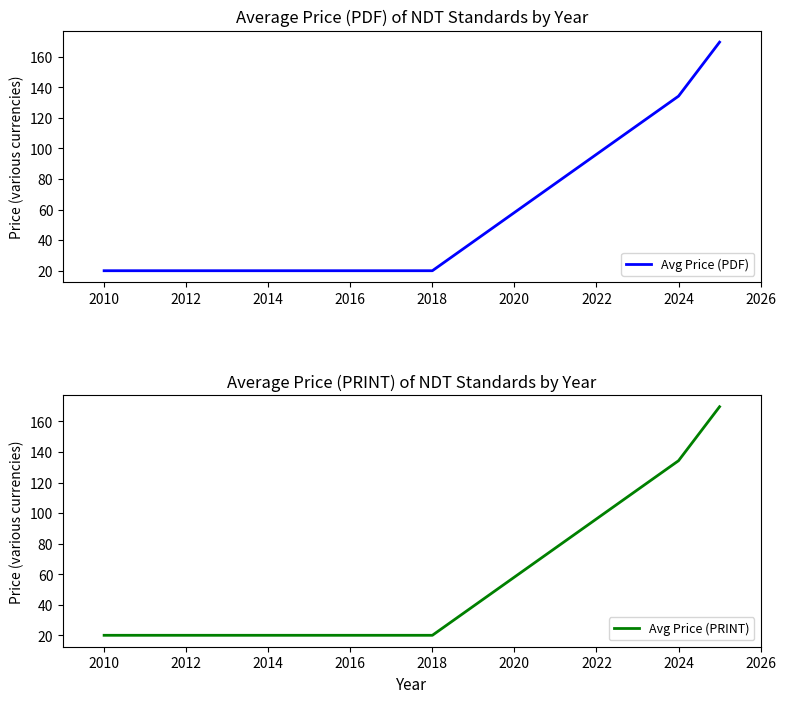

Is it true that Avg Price (PDF) equals 20.0 at 2010?

True